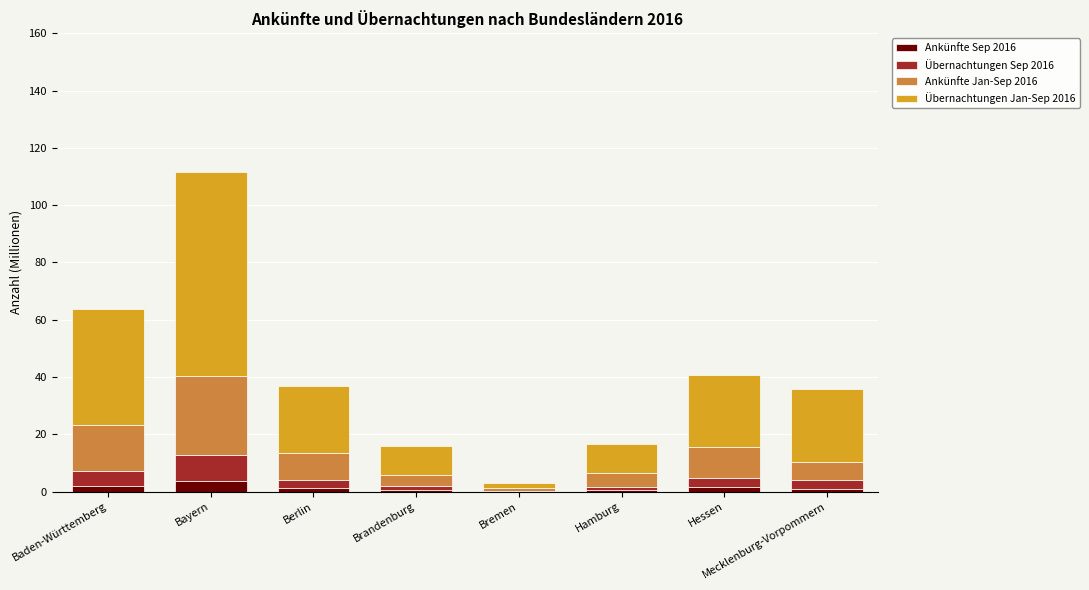

At which category is the sum across all series the highest?

Bayern